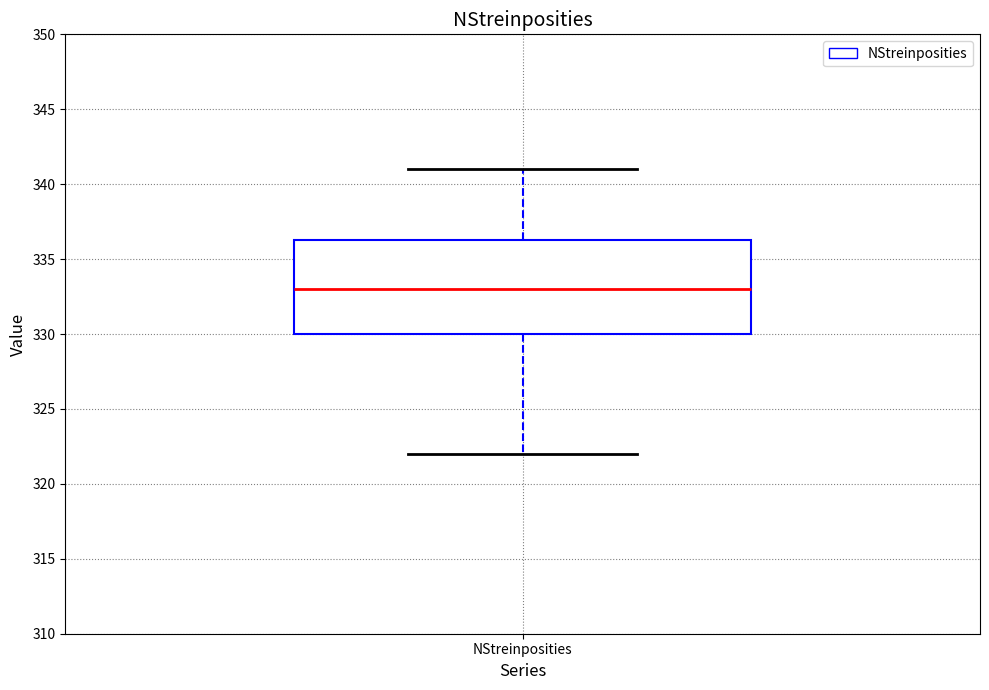

Read this box plot against the y-axis: the position of the median line, the range covered by the box, and the ends of both whiskers. The values are not printed on the chart, so give them approximately, as read against the axis.

median 333.0, box 330.0 to 336.5, whiskers 322.0 to 341.0